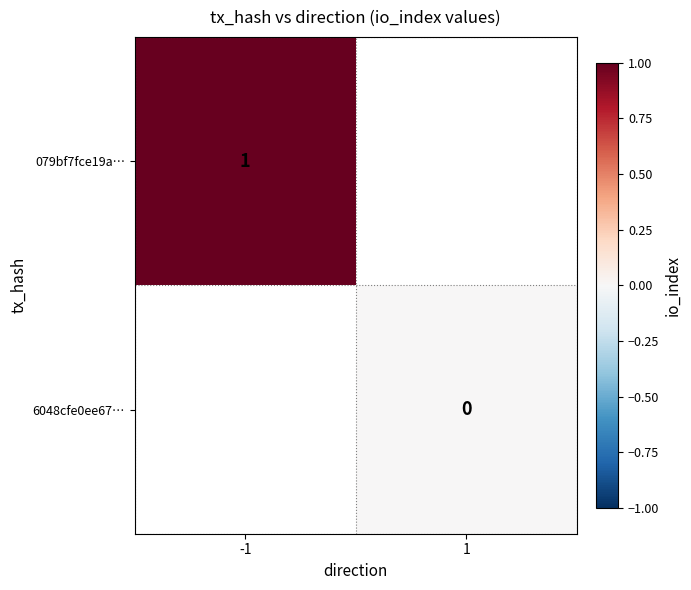

At how many categories does at least one series exceed 0?

1